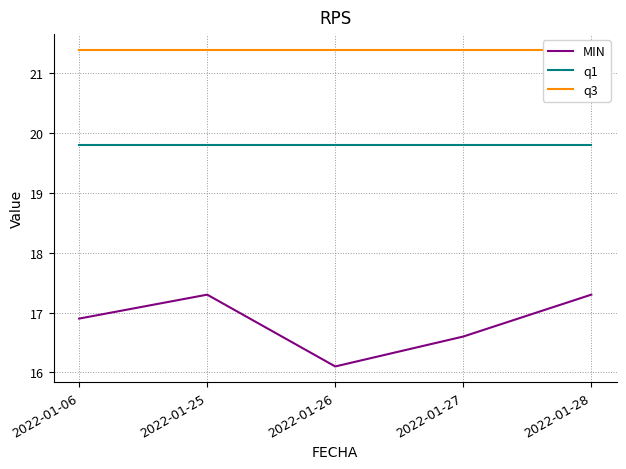

What is the sum of all q1 values?

99.0